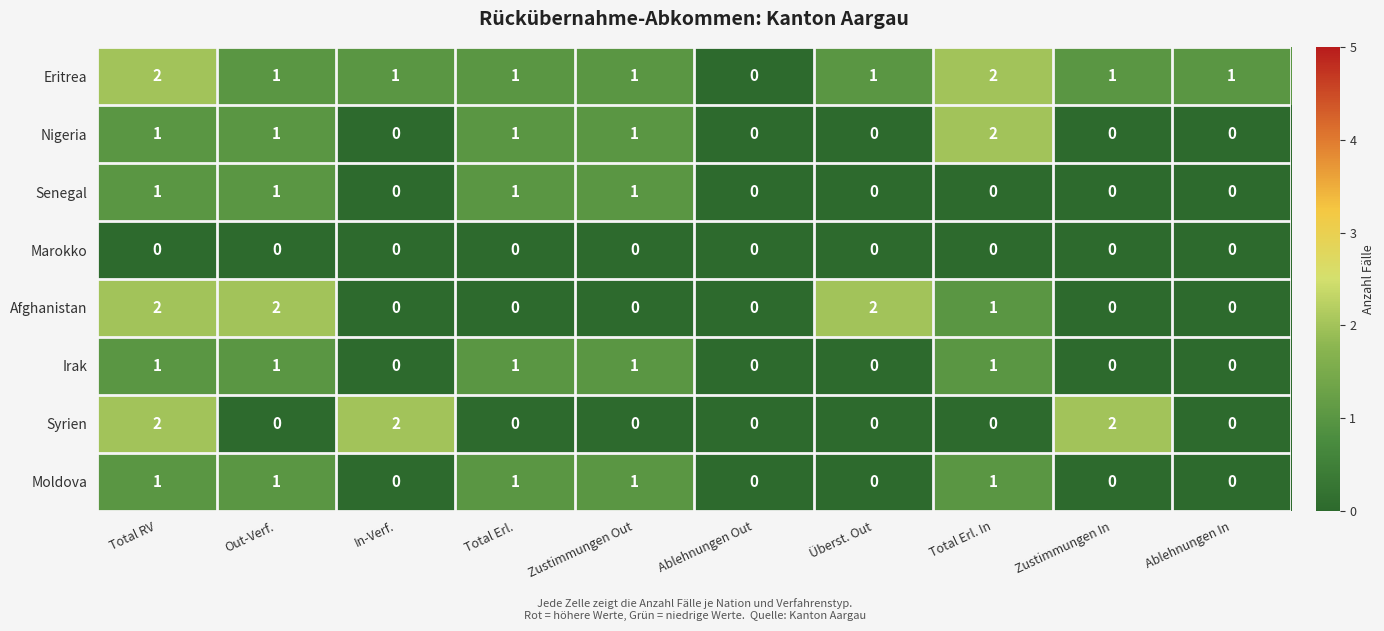

At which category is the sum across all series the highest?

Total RV